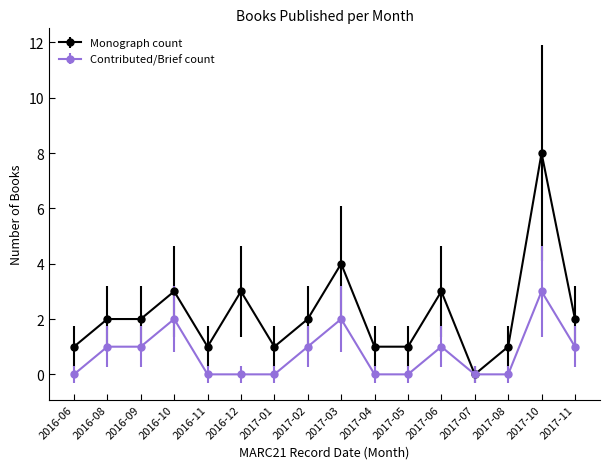

What is the total value across all series at 2016-11?

1